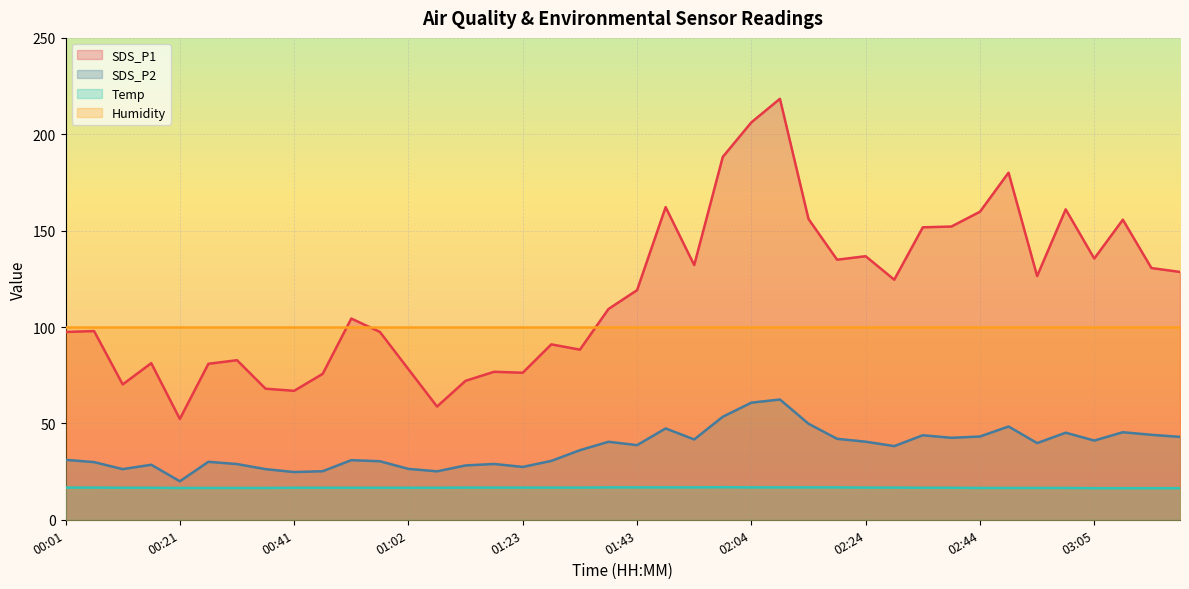

Rank the series by their average value, from lowest to highest.

Temp, SDS_P2, Humidity, SDS_P1